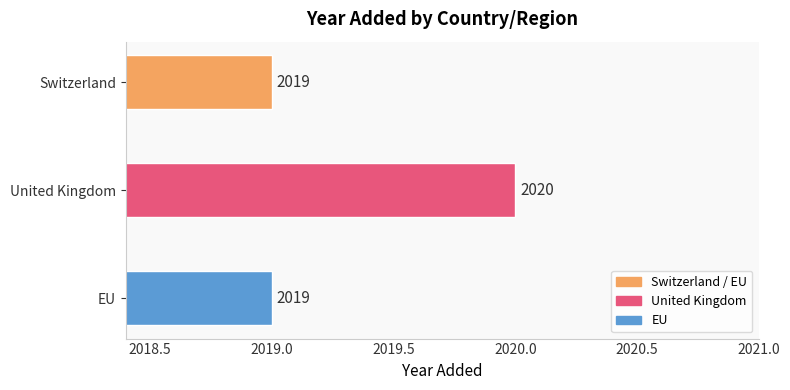

What is the label of the 1st bar from the top?

Switzerland